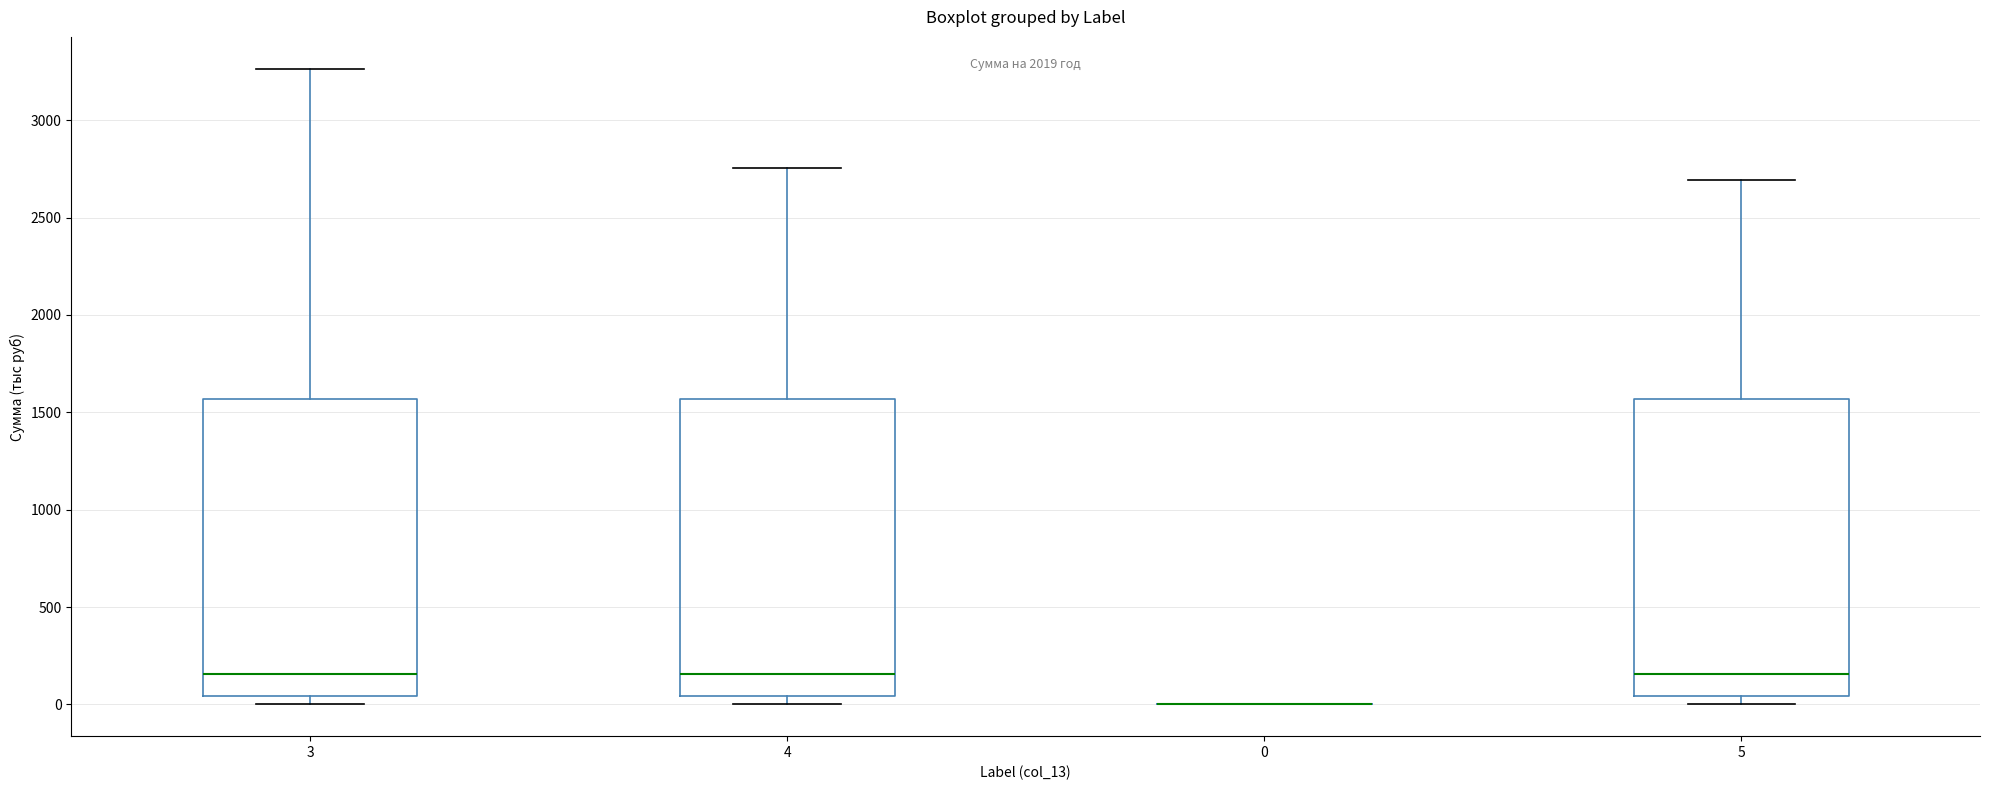

Reading left to right, transcribe this box plot: for each box, give where its median line is, the range the box spans, and where its two whiskers end, as read against the y-axis. The values are not printed on the chart, so give them approximately, as read against the axis.

3: median 150, box 50 to 1550, whiskers 0 to 3250
4: median 150, box 50 to 1550, whiskers 0 to 2750
0: box collapsed to a line at 0, whiskers 0 to 0
5: median 150, box 50 to 1550, whiskers 0 to 2700